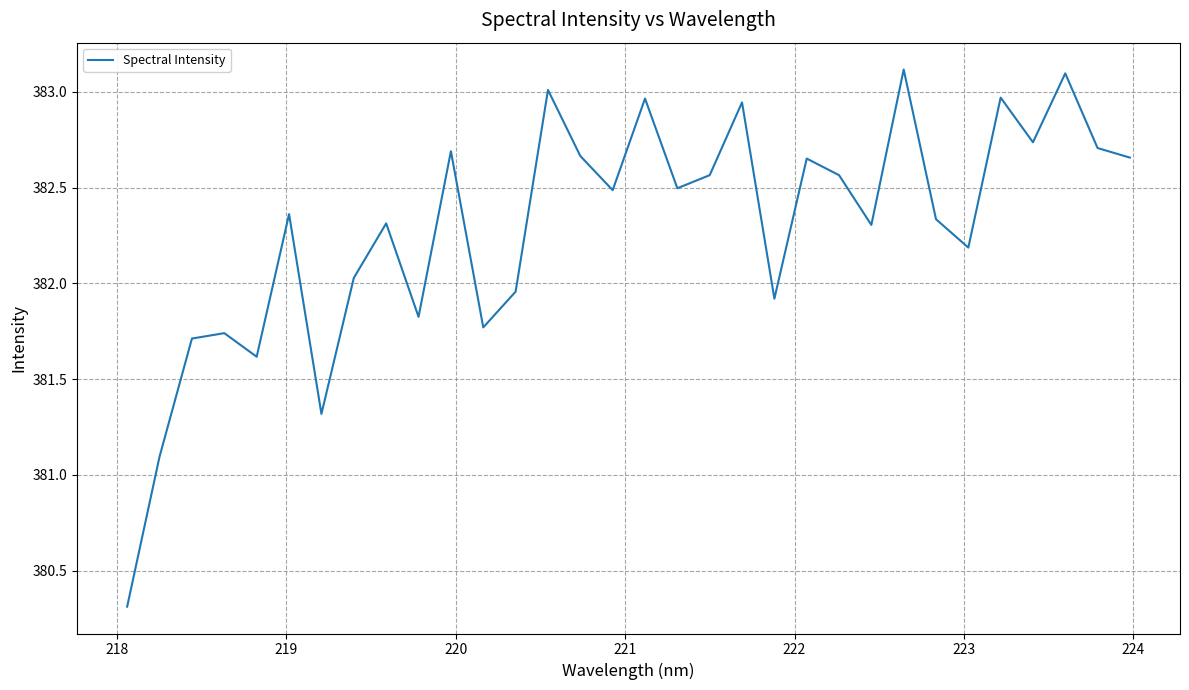

What is the greatest value displayed?

383.1